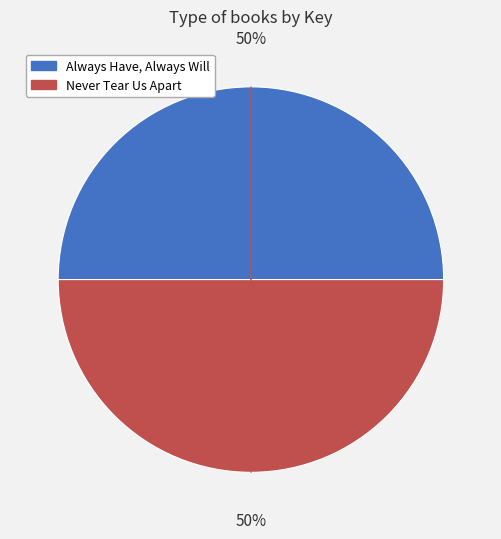

Is the sum of Always Have, Always Will and Never Tear Us Apart greater than half?

Yes